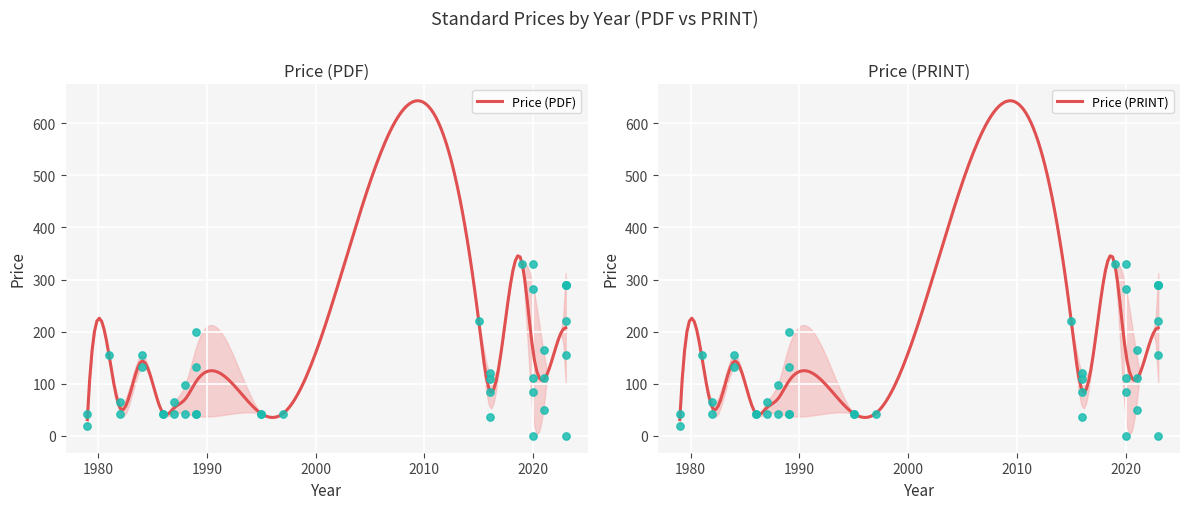

What are all the series names shown in the legend?

Price (PDF), Price (PRINT)